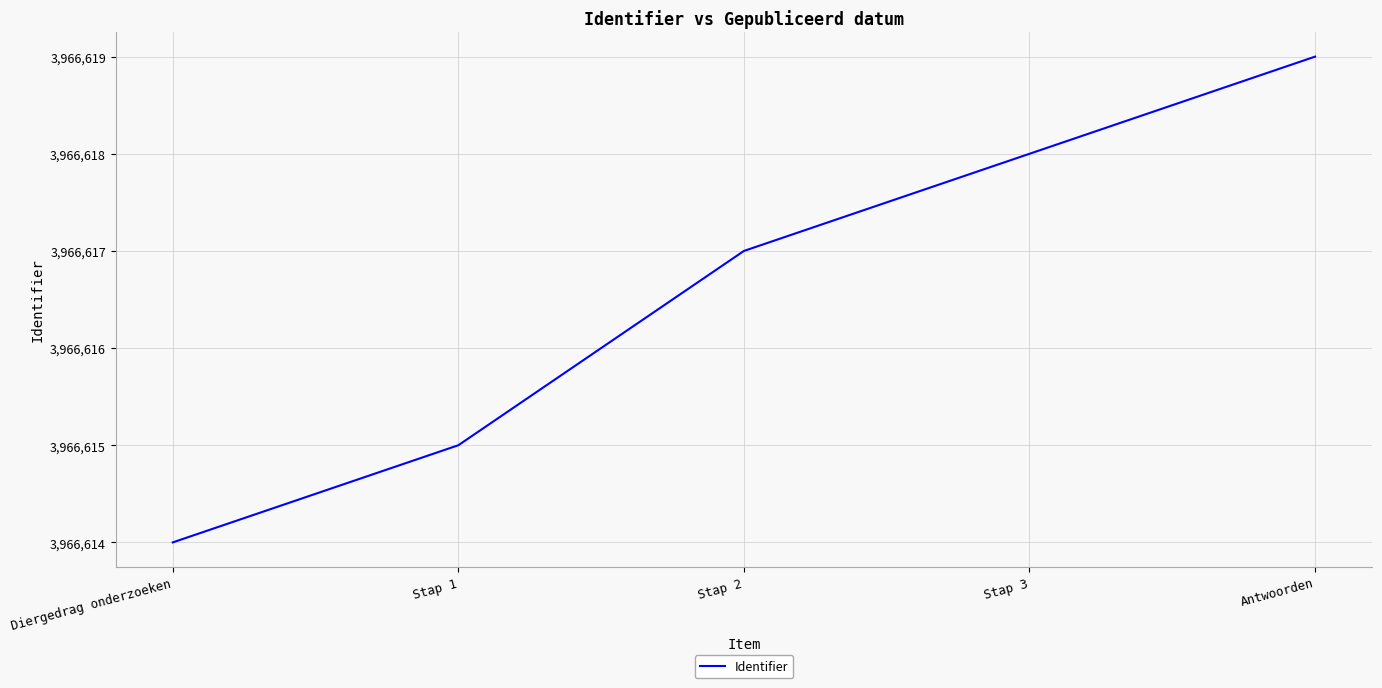

What is the approximate value at Antwoorden?

3966619